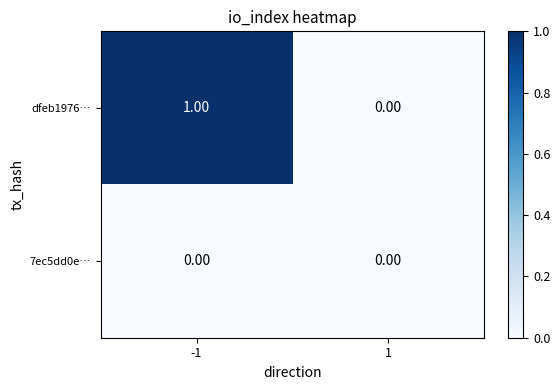

Between -1 and 1, which series saw the biggest shift?

dfeb1976…